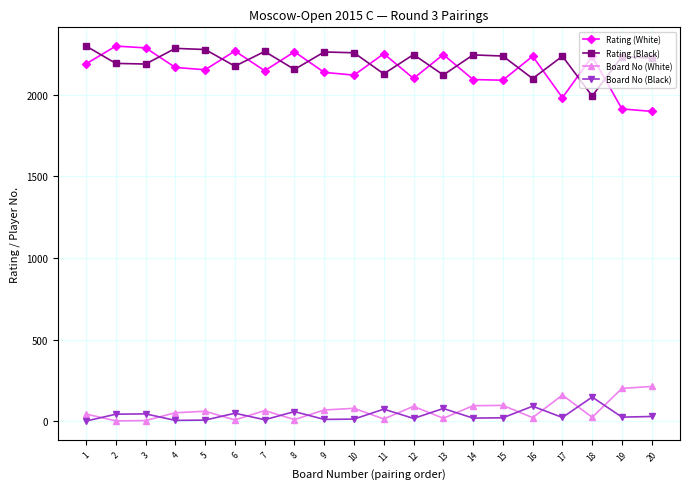

Which series has the largest range (max minus min)?

Rating (White)